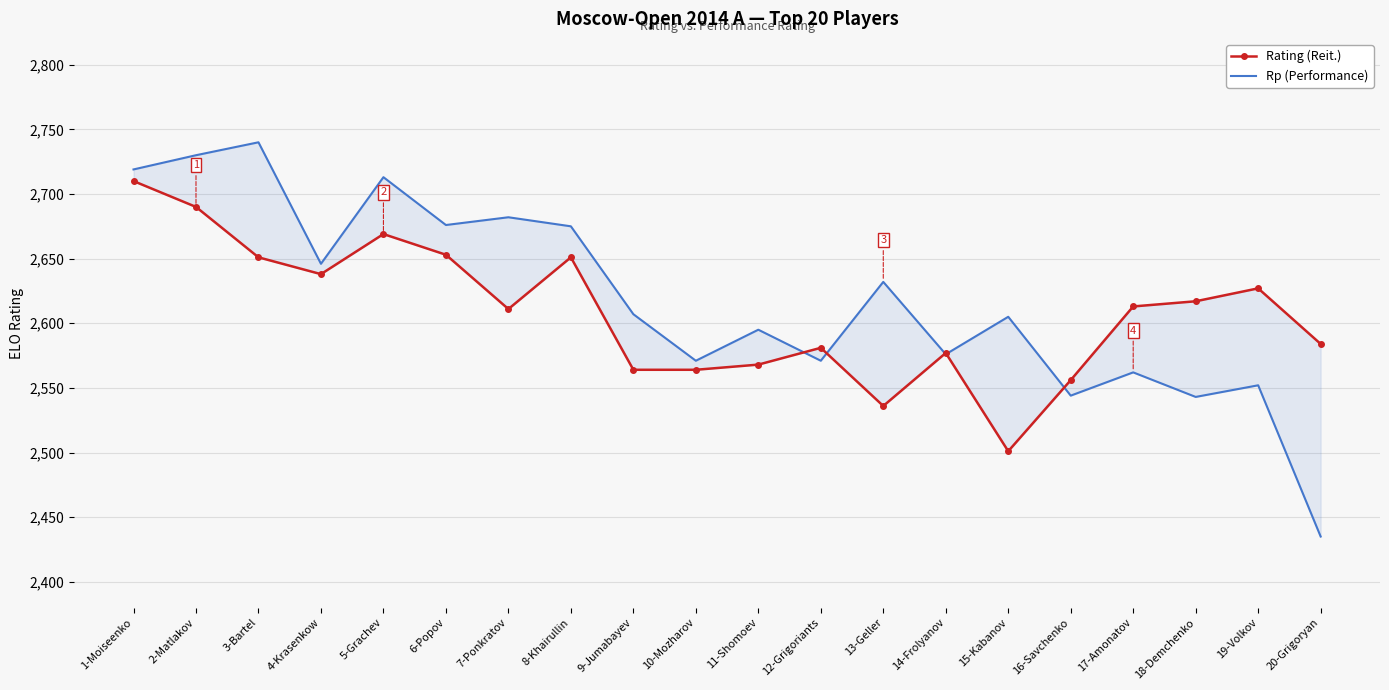

At which category is the sum across all series the highest?

1-Moiseenko